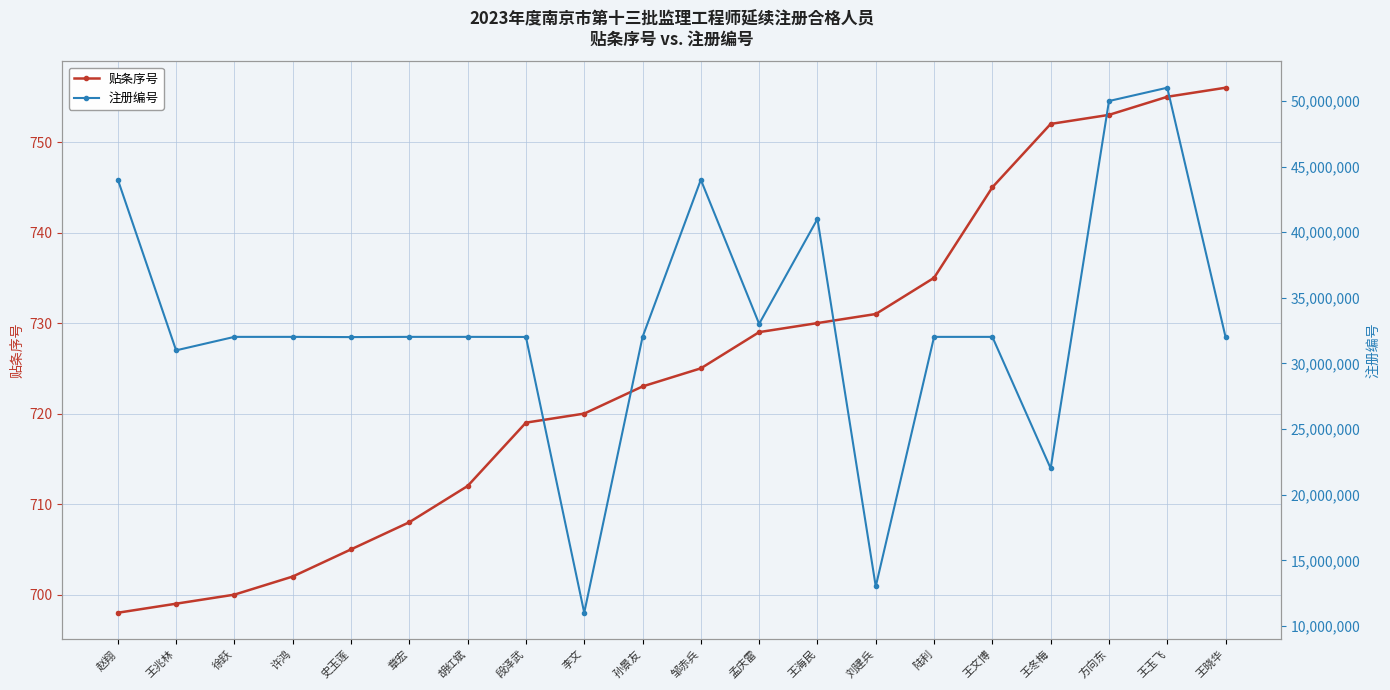

At how many categories does at least one series exceed 5077888?

20